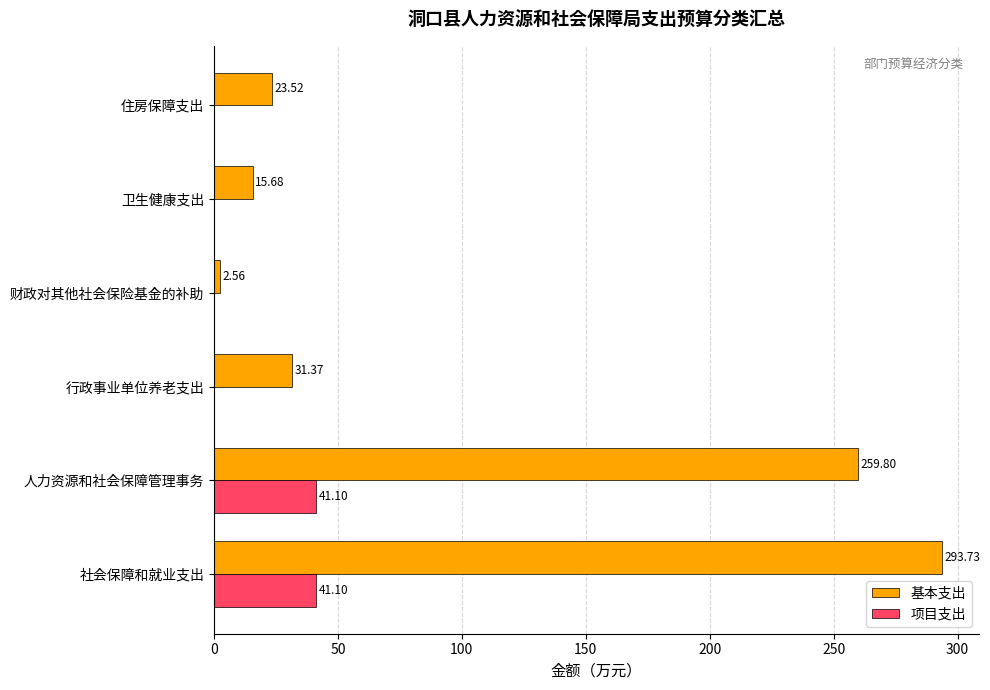

What is the sum of the 项目支出 values at 财政对其他社会保险基金的补助 and 人力资源和社会保障管理事务?

41.1